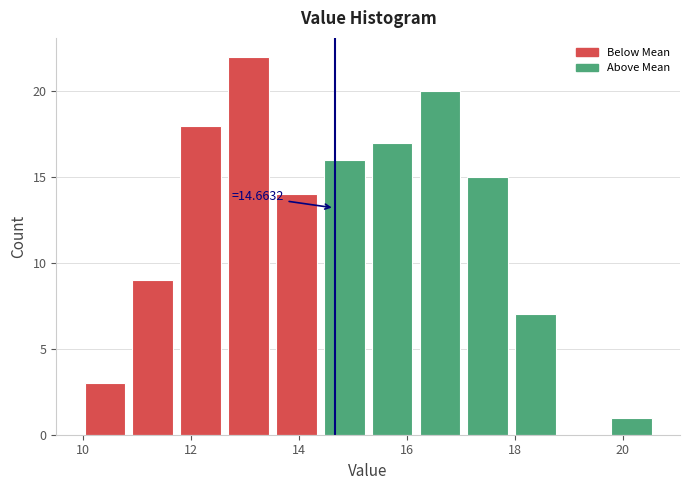

Which range on the x-axis has the tallest bar?

12.6 to 13.6